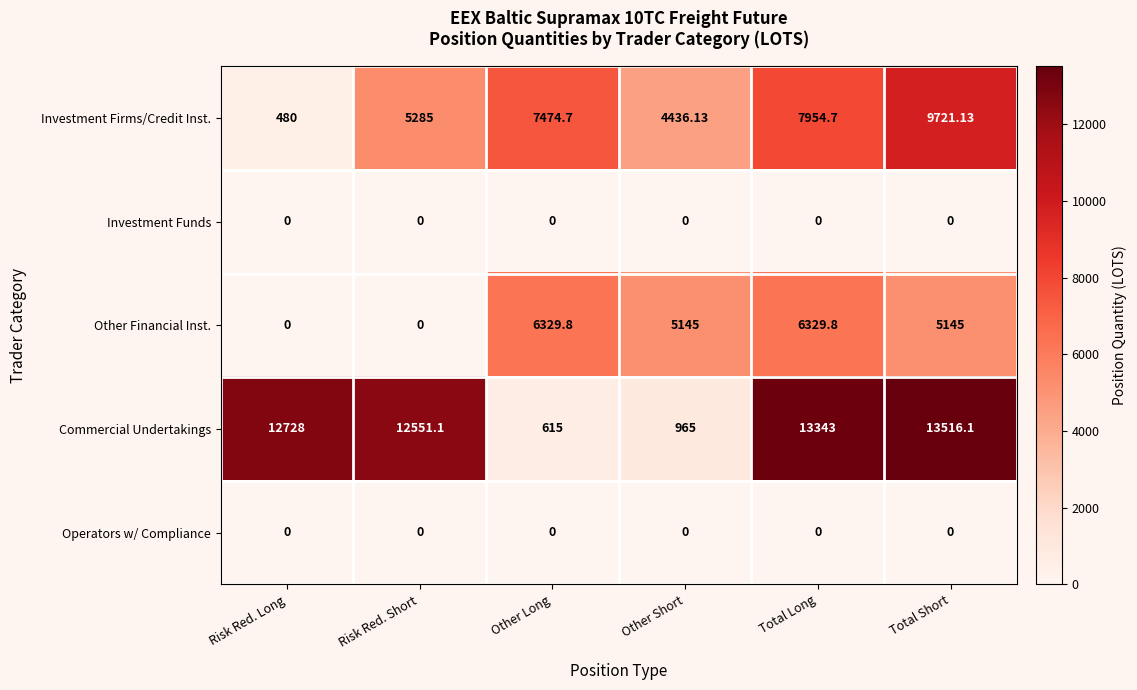

Count the number of categories in the chart.

6